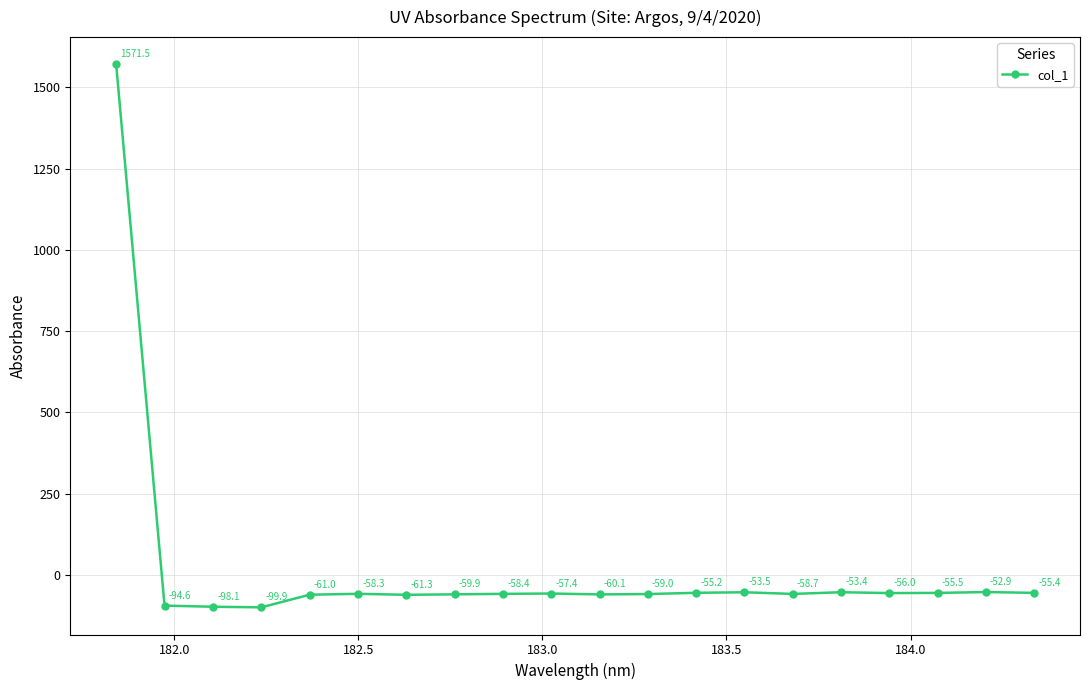

How many distinct data groups are displayed?

1